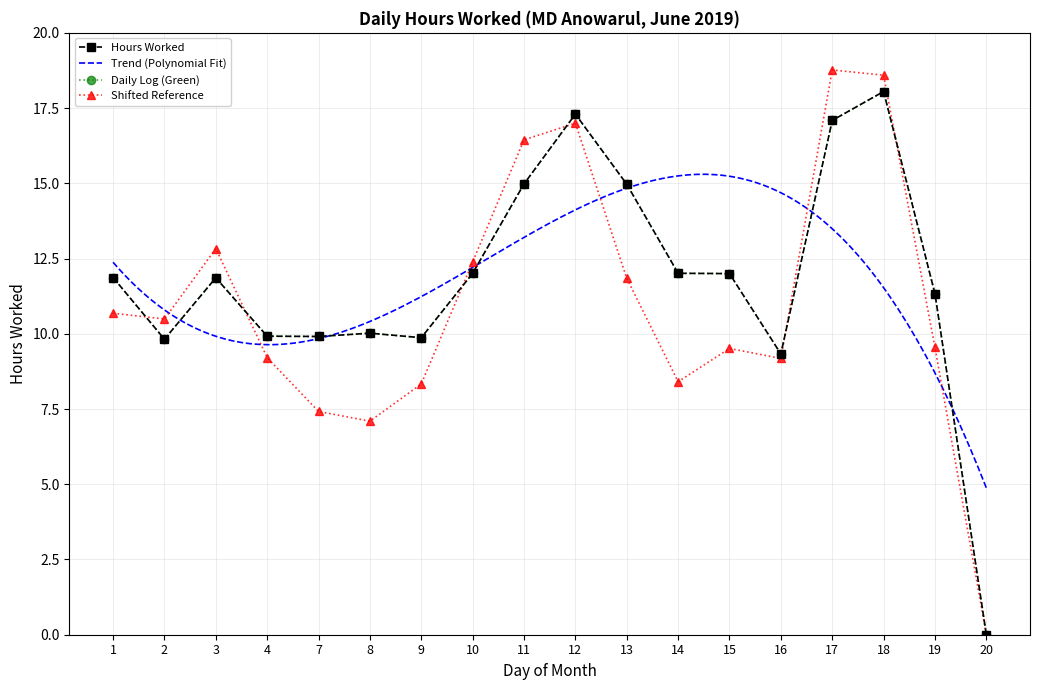

How many values exceed 11?

11